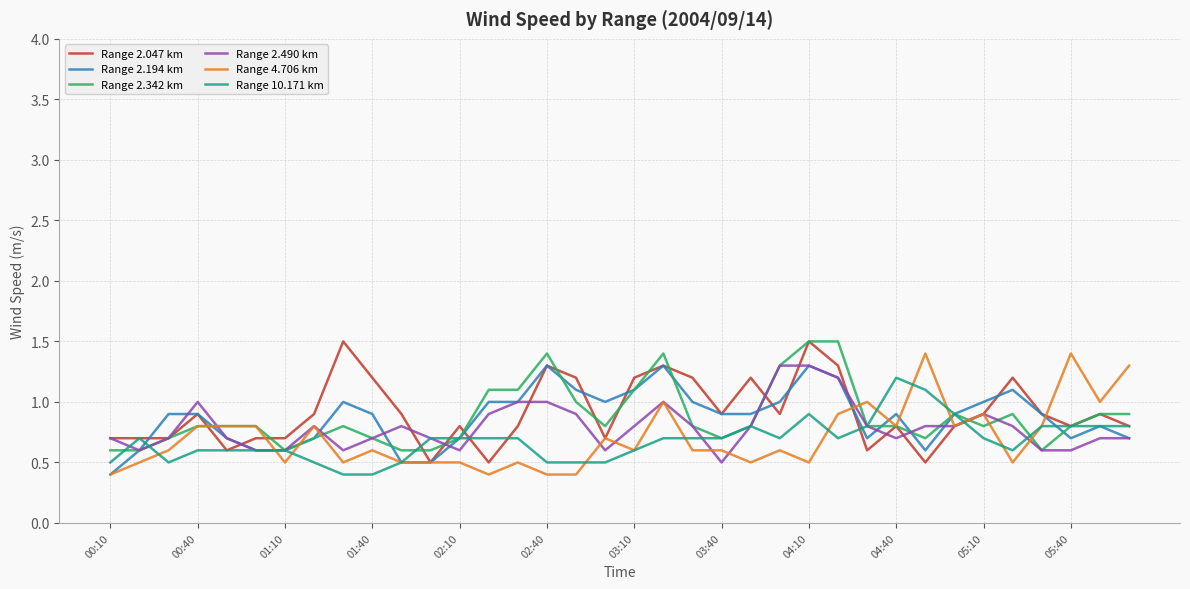

What is the greatest value displayed?

1.5